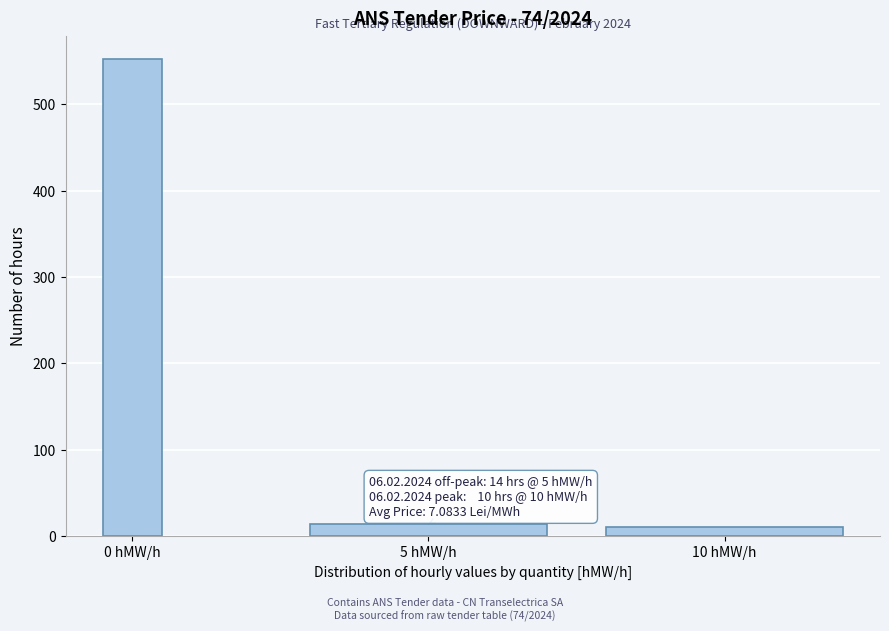

Reading left to right, transcribe all the data shown in this chart.

552	14	10